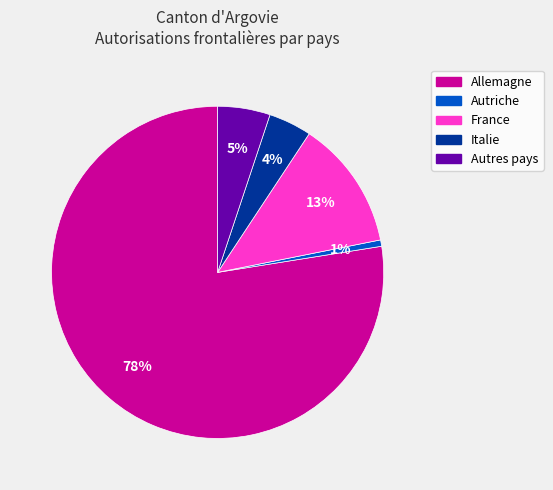

To the nearest percent, what is the average slice percentage?

20%